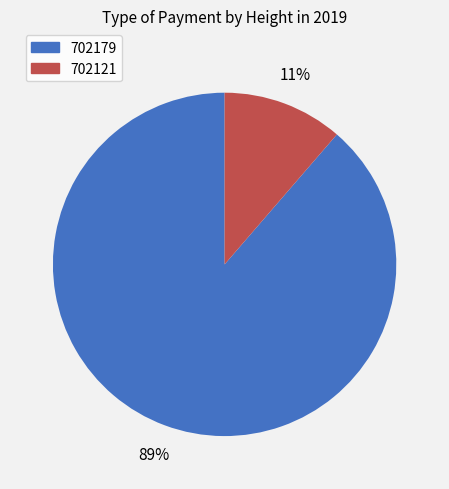

To the nearest percent, what is the combined percentage of 702121 and 702179?

100%